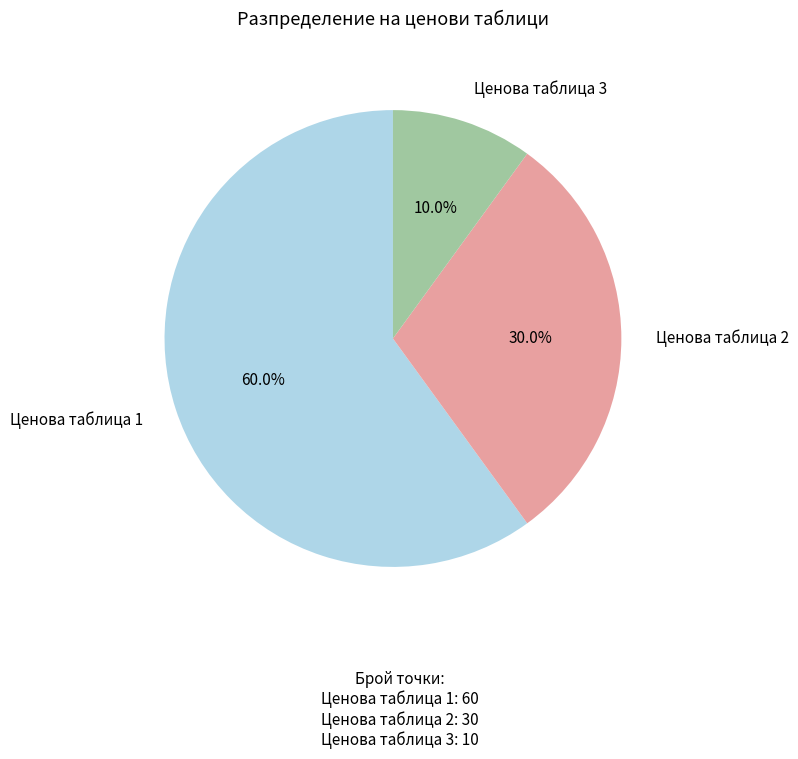

Is there a majority slice in this chart?

Yes